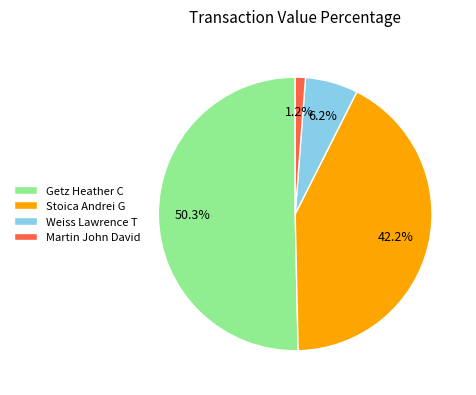

What percentage is the Weiss Lawrence T slice, to the nearest percent?

6%